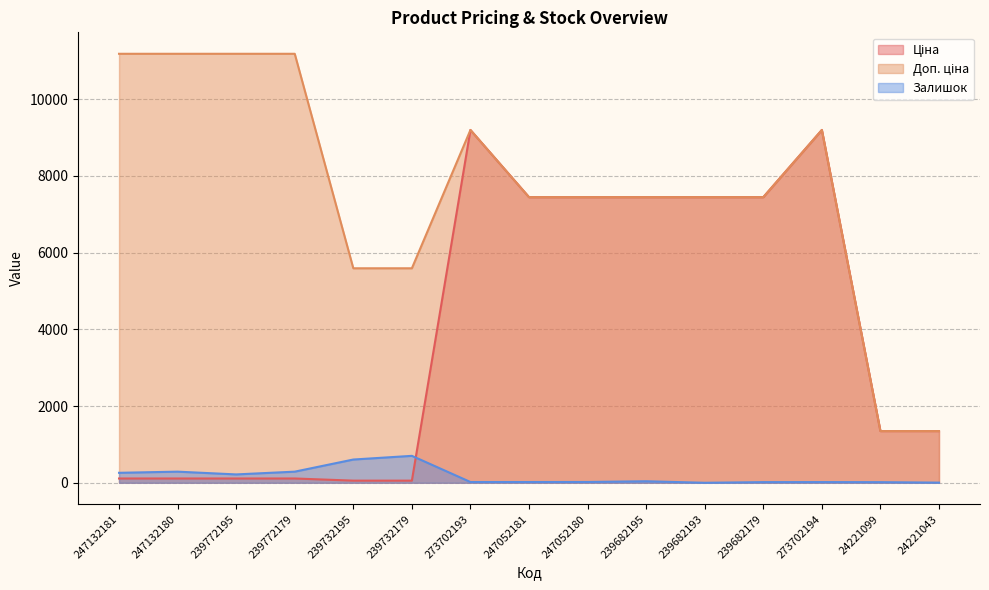

How many values in the Ціна series exceed 1347?

9